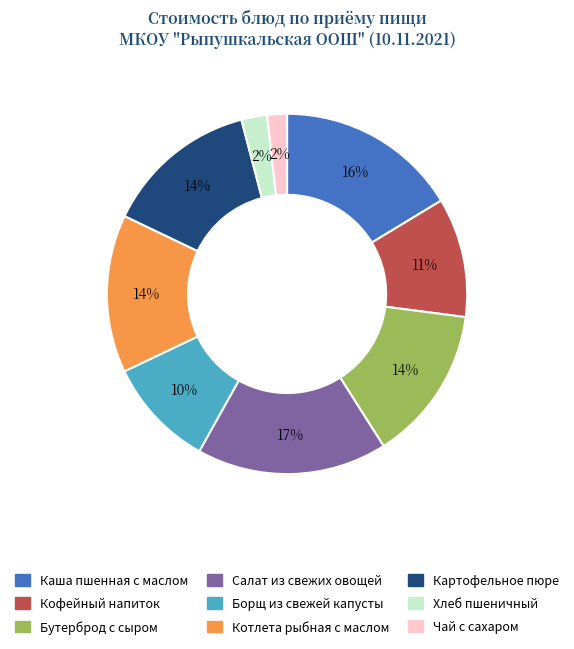

What is the largest slice in the pie chart?

Салат из свежих овощей